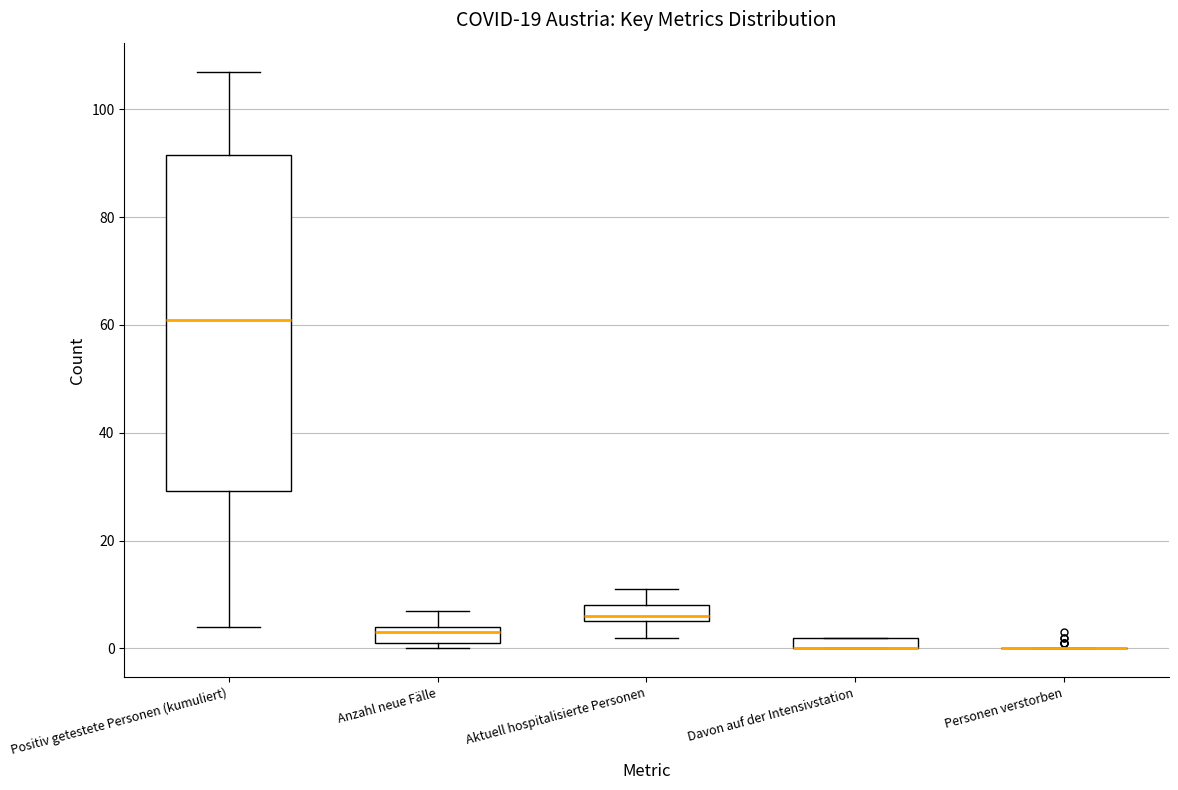

Where does the lower whisker of the box for Positiv getestete Personen (kumuliert) end on the y-axis? The values are not printed on the chart, so give them approximately, as read against the axis.

4